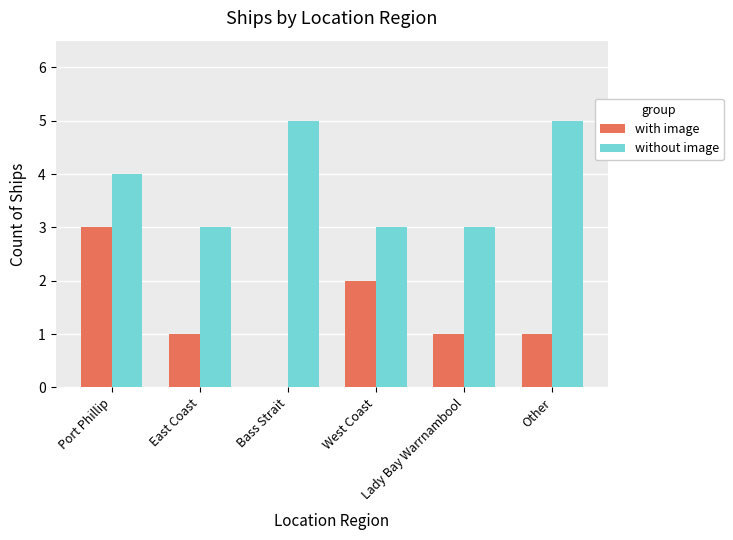

At which category is the sum across all series the highest?

Port Phillip